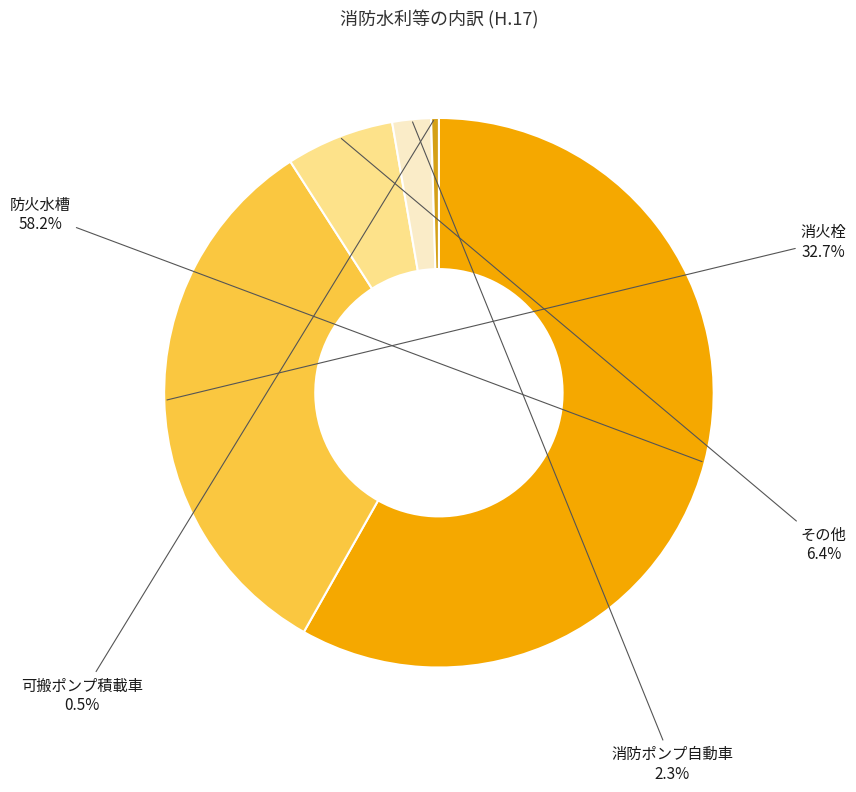

Approximately how many times larger is the value at 消火栓 compared to 可搬ポンプ積載車?

72.0